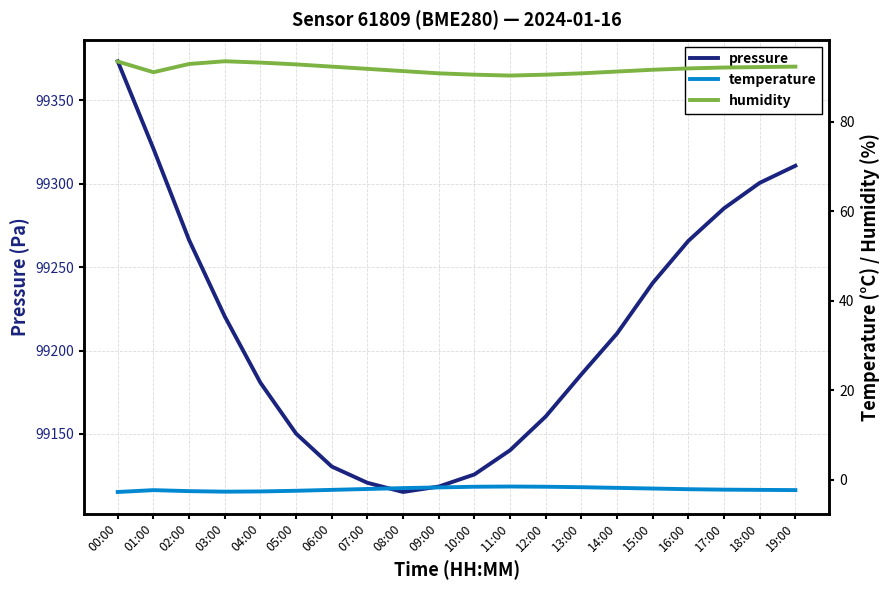

True or false: pressure has a value of 25021.3 at 10:00.

False